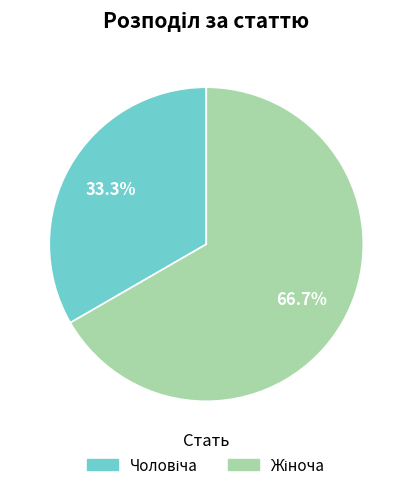

To the nearest percent, what is the difference between the largest and smallest slice percentages?

33%